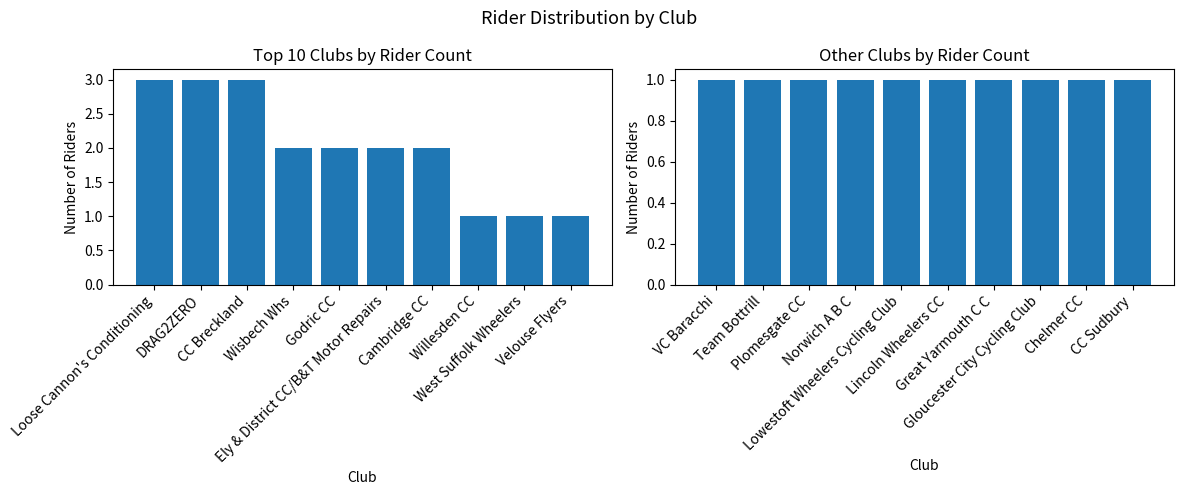

How many categories are shown in the chart?

10